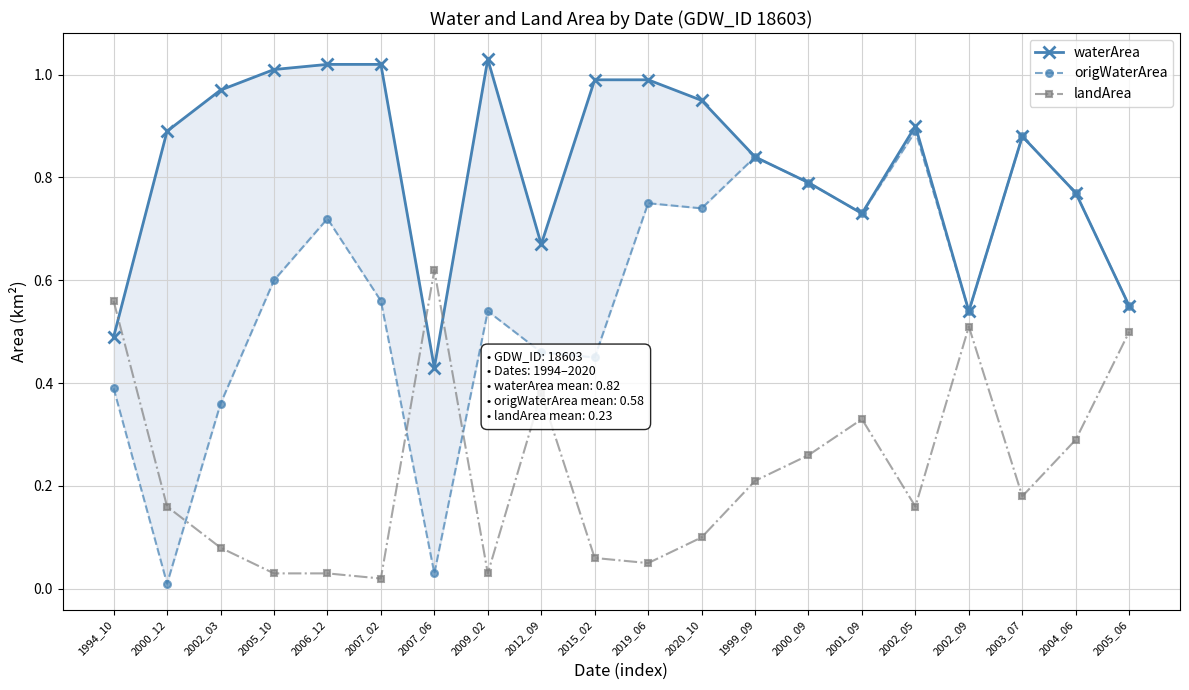

True or false: origWaterArea and waterArea cross at least once.

False